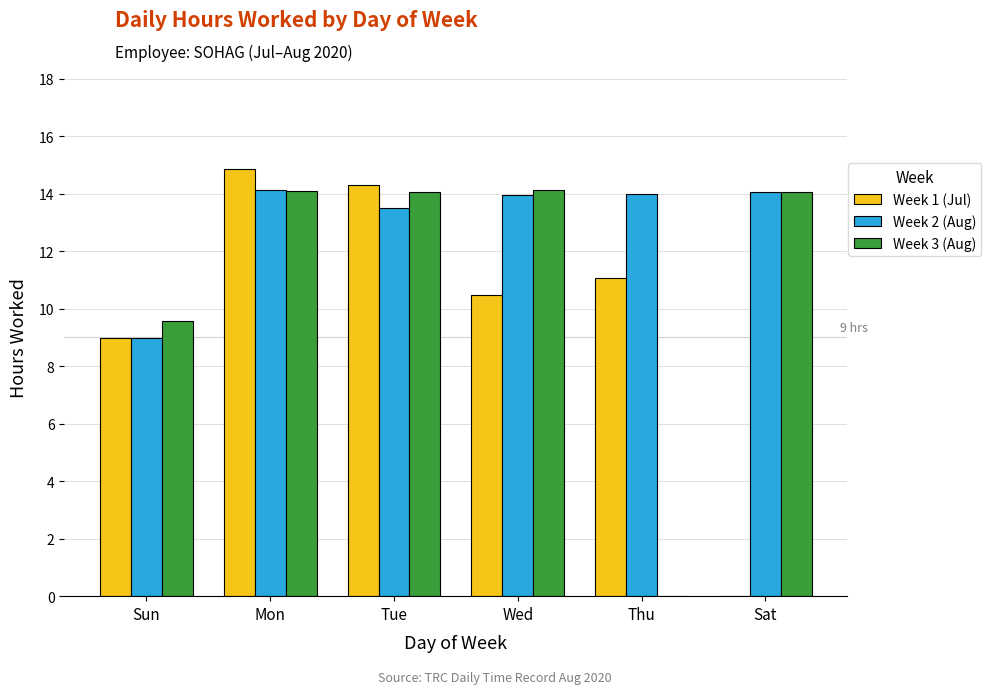

What is the total value across all series at Tue?

41.9